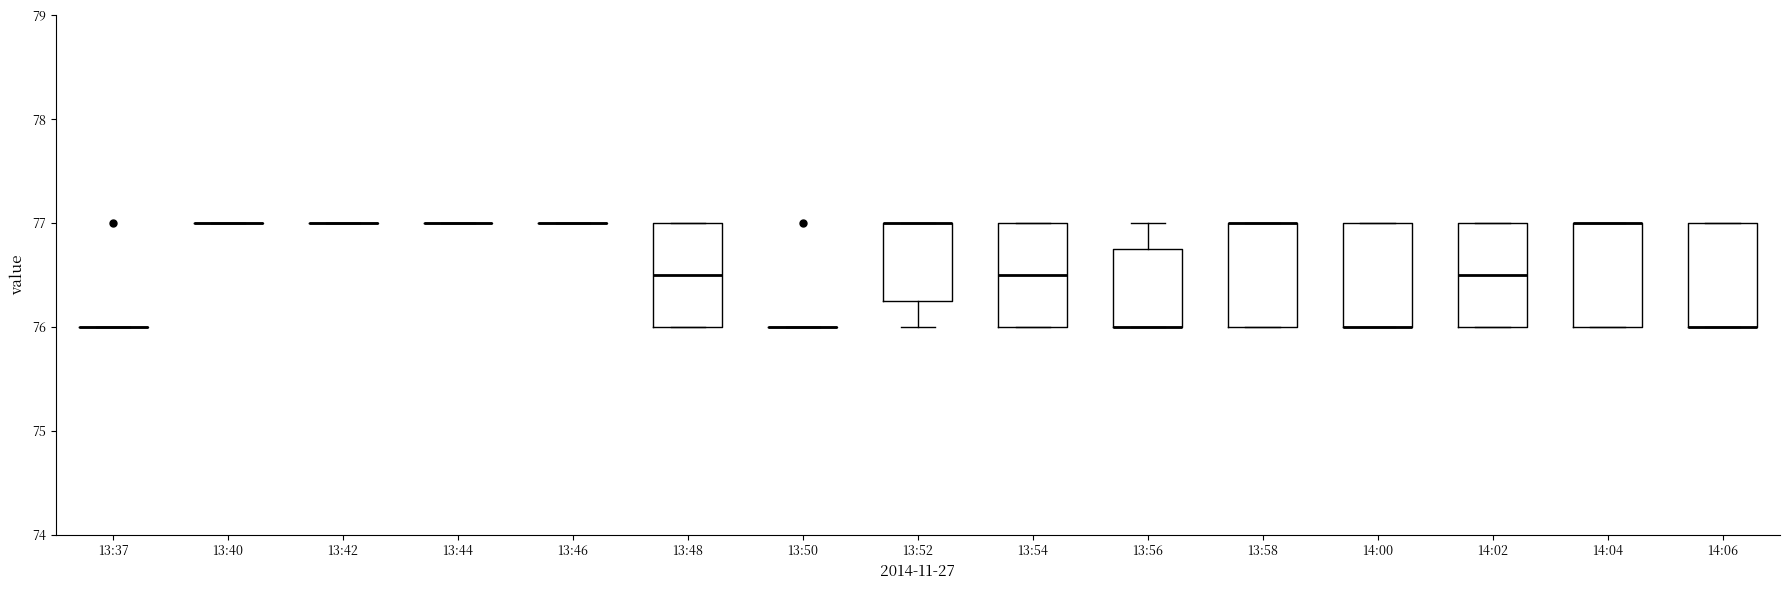

Reading left to right, transcribe this box plot: for each box, give where its median line is, the range the box spans, and where its two whiskers end, as read against the y-axis. The values are not printed on the chart, so give them approximately, as read against the axis.

13:37: box collapsed to a line at 76.0, whiskers 76.0 to 76.0
13:40: box collapsed to a line at 77.0, whiskers 77.0 to 77.0
13:42: box collapsed to a line at 77.0, whiskers 77.0 to 77.0
13:44: box collapsed to a line at 77.0, whiskers 77.0 to 77.0
13:46: box collapsed to a line at 77.0, whiskers 77.0 to 77.0
13:48: median 76.5, box 76.0 to 77.0, whiskers 76.0 to 77.0
13:50: box collapsed to a line at 76.0, whiskers 76.0 to 76.0
13:52: median 77.0 (drawn on the box's upper edge), box 76.3 to 77.0, whiskers 76.0 to 77.0
13:54: median 76.5, box 76.0 to 77.0, whiskers 76.0 to 77.0
13:56: median 76.0 (drawn on the box's lower edge), box 76.0 to 76.8, whiskers 76.0 to 77.0
13:58: median 77.0 (drawn on the box's upper edge), box 76.0 to 77.0, whiskers 76.0 to 77.0
14:00: median 76.0 (drawn on the box's lower edge), box 76.0 to 77.0, whiskers 76.0 to 77.0
14:02: median 76.5, box 76.0 to 77.0, whiskers 76.0 to 77.0
14:04: median 77.0 (drawn on the box's upper edge), box 76.0 to 77.0, whiskers 76.0 to 77.0
14:06: median 76.0 (drawn on the box's lower edge), box 76.0 to 77.0, whiskers 76.0 to 77.0